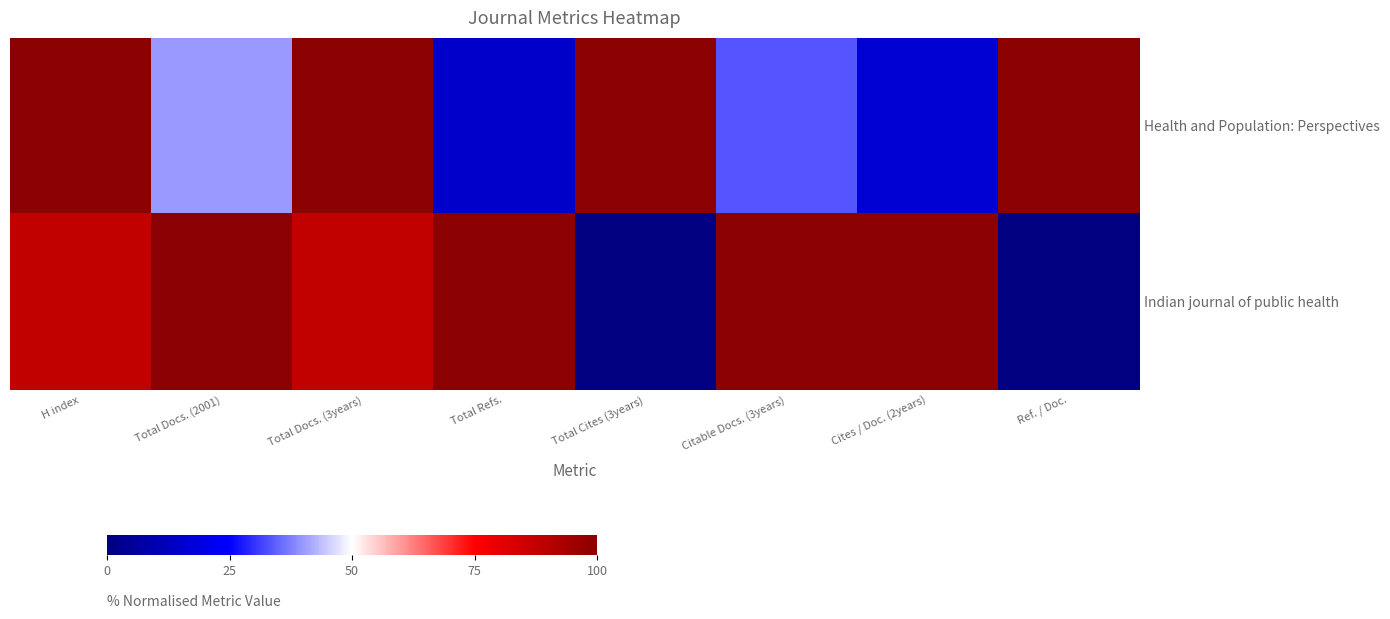

Reading left to right, list all the values displayed in this chart.

Health and Population: Perspectives: H index=100.0	Total Docs. (2001)=40.0	Total Docs. (3years)=100.0	Total Refs.=14.9	Total Cites (3years)=100.0	Citable Docs. (3years)=33.3	Cites / Doc. (2years)=16.7	Ref. / Doc.=100.0
Indian journal of public health: H index=87.9	Total Docs. (2001)=100.0	Total Docs. (3years)=88.0	Total Refs.=100.0	Total Cites (3years)=0.0	Citable Docs. (3years)=100.0	Cites / Doc. (2years)=100.0	Ref. / Doc.=0.0